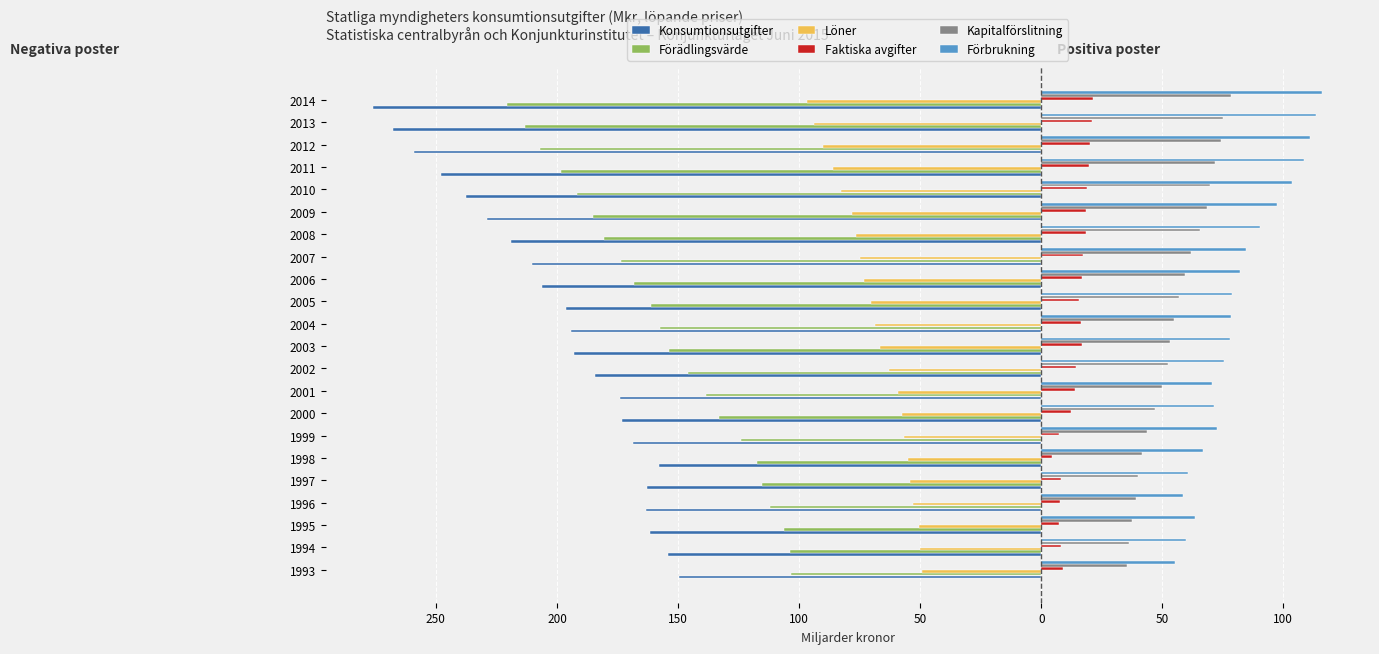

What are all the series names shown in the legend?

Konsumtionsutgifter, Förädlingsvärde, Löner, Faktiska avgifter, Kapitalförslitning, Förbrukning